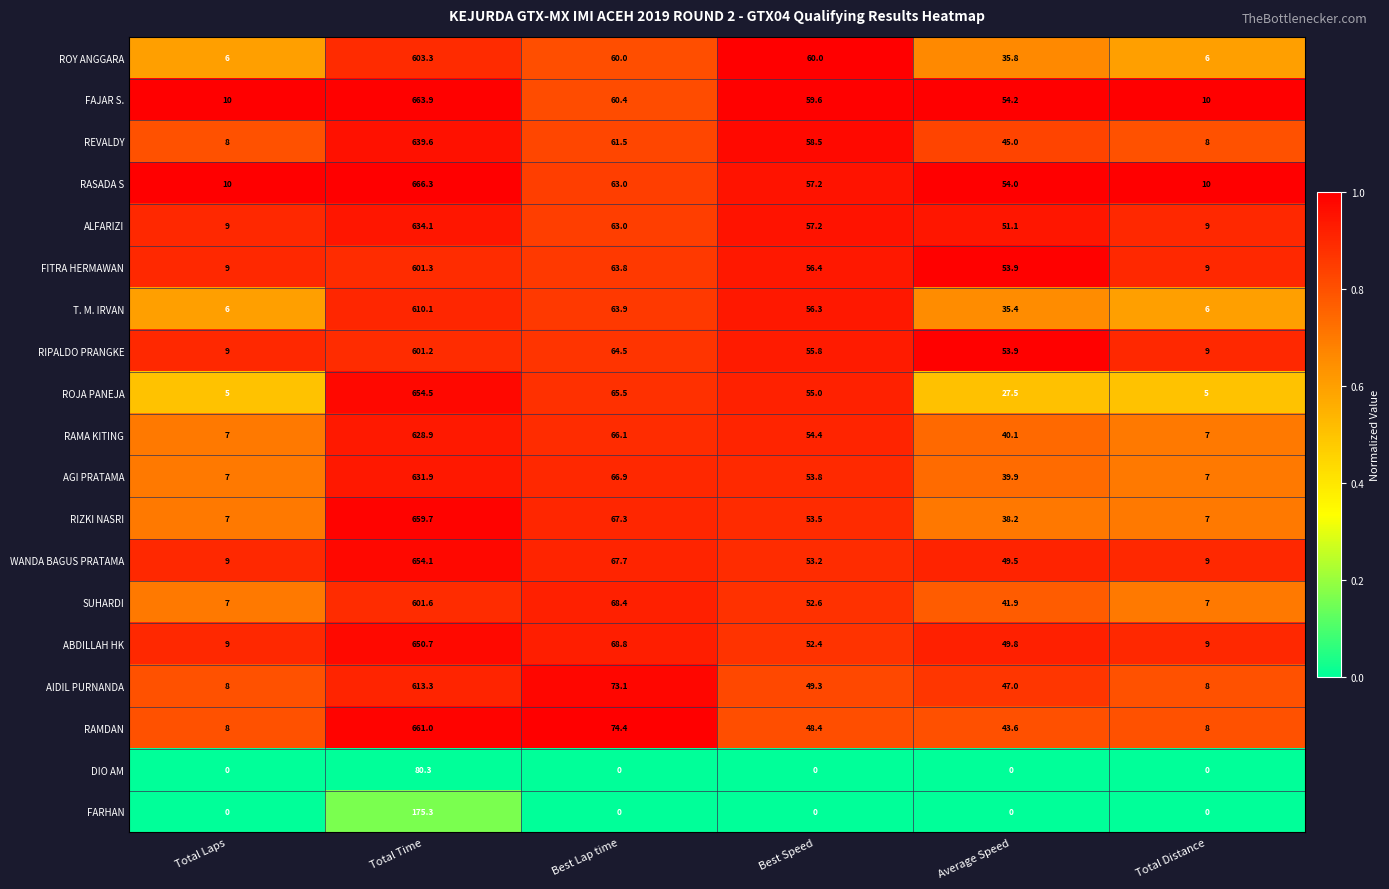

Which series has the widest spread of values?

RASADA S